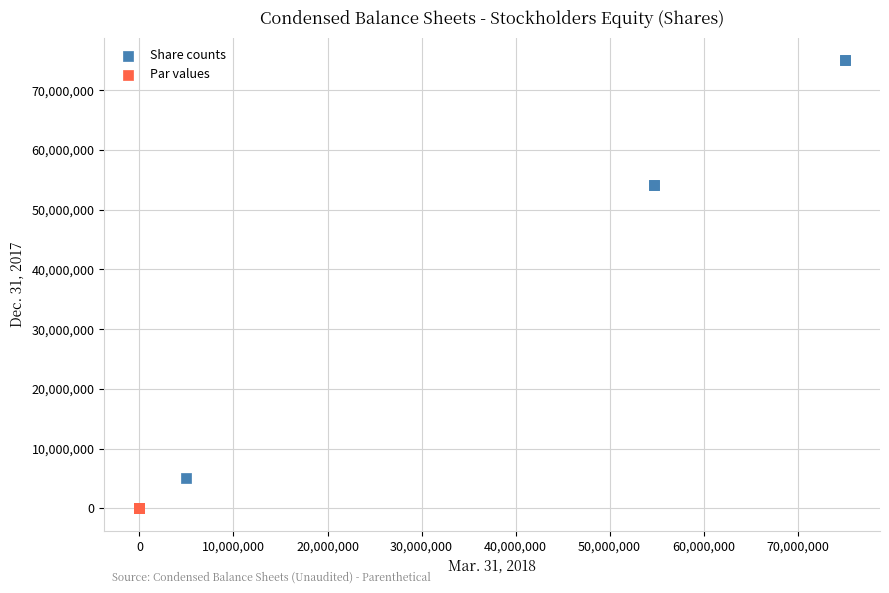

What are all the series names shown in the legend?

Share counts, Par values